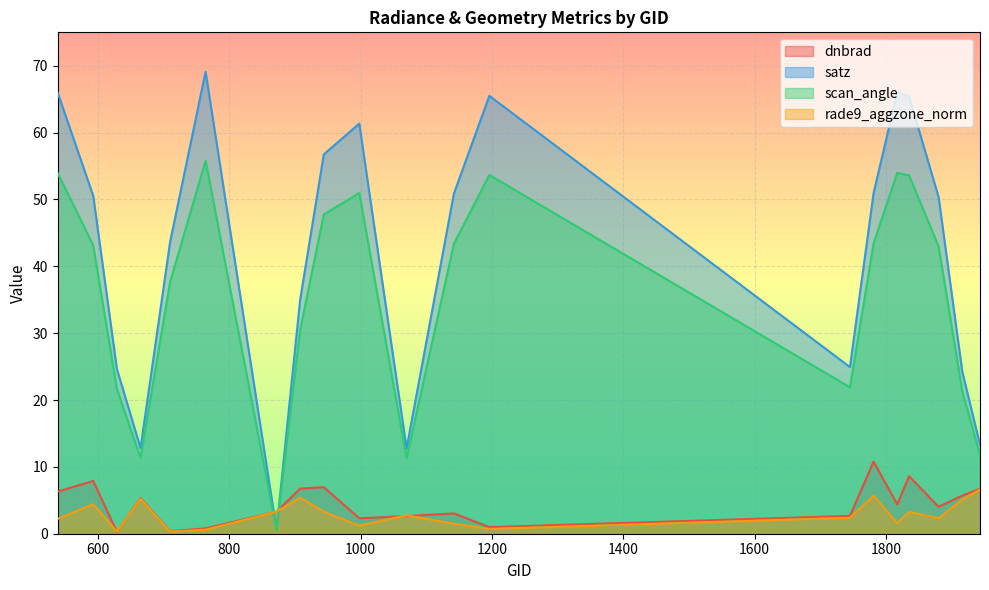

At which label does dnbrad first exceed 4?

539